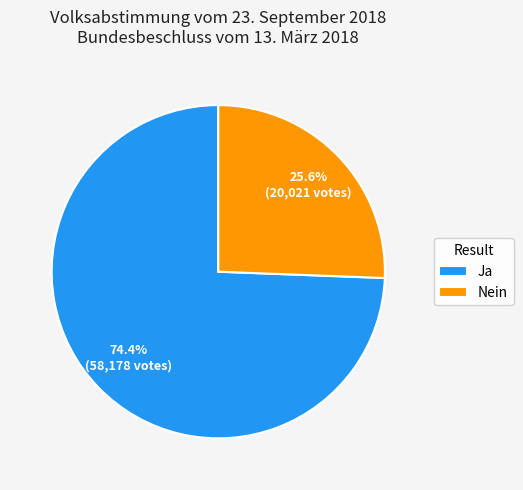

How many segments does this pie chart have?

2